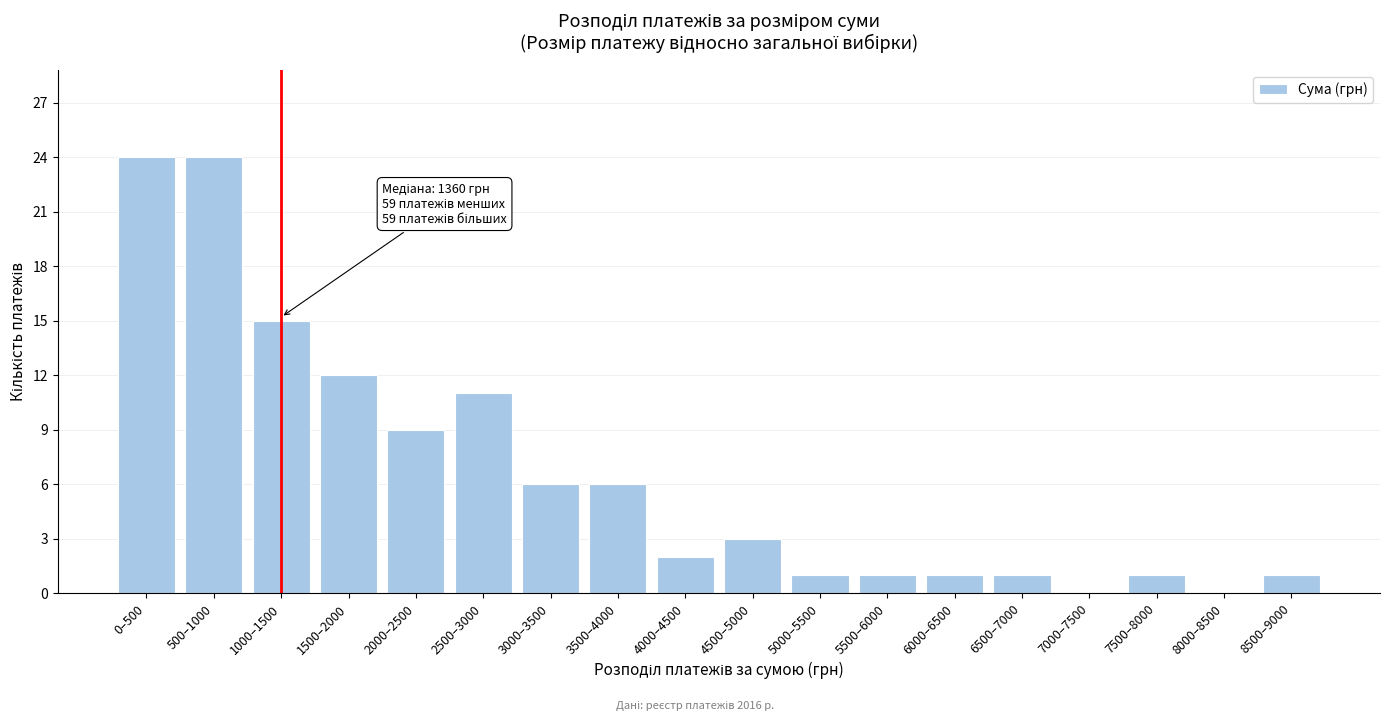

Reading left to right, list all the values displayed in this chart.

0–500=24	500–1000=24	1000–1500=15	1500–2000=12	2000–2500=9	2500–3000=11	3000–3500=6	3500–4000=6	4000–4500=2	4500–5000=3	5000–5500=1	5500–6000=1	6000–6500=1	6500–7000=1	7000–7500=0	7500–8000=1	8000–8500=0	8500–9000=1